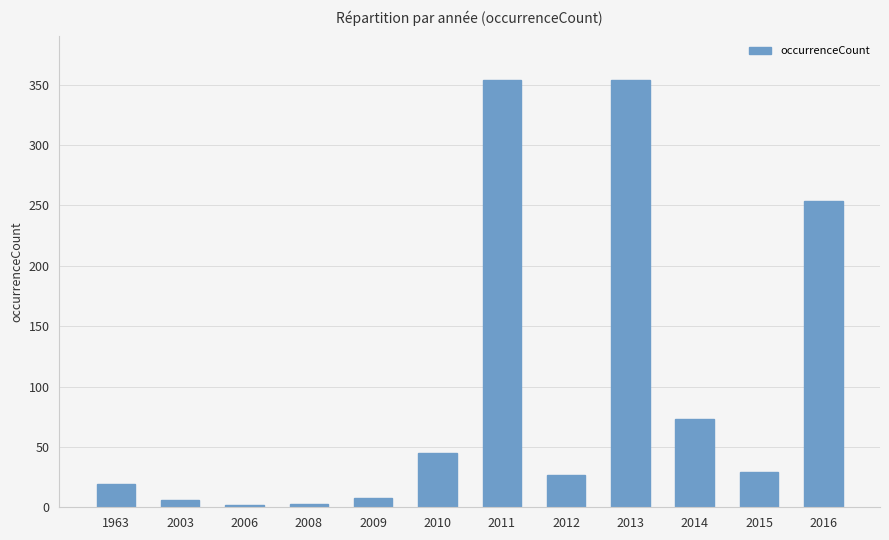

The value at 2010 is 79. True or false?

False